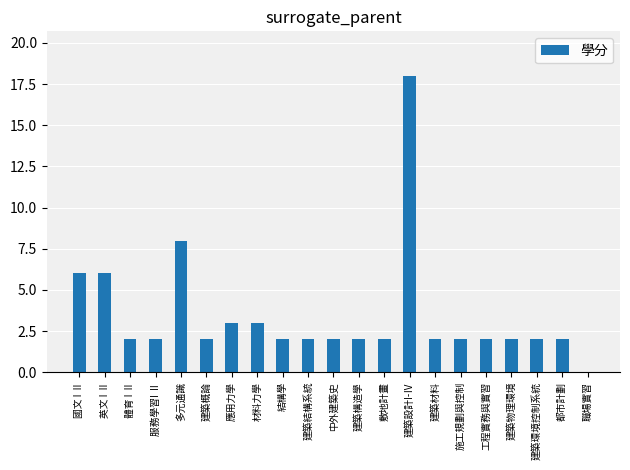

What is the sum of all values?

72